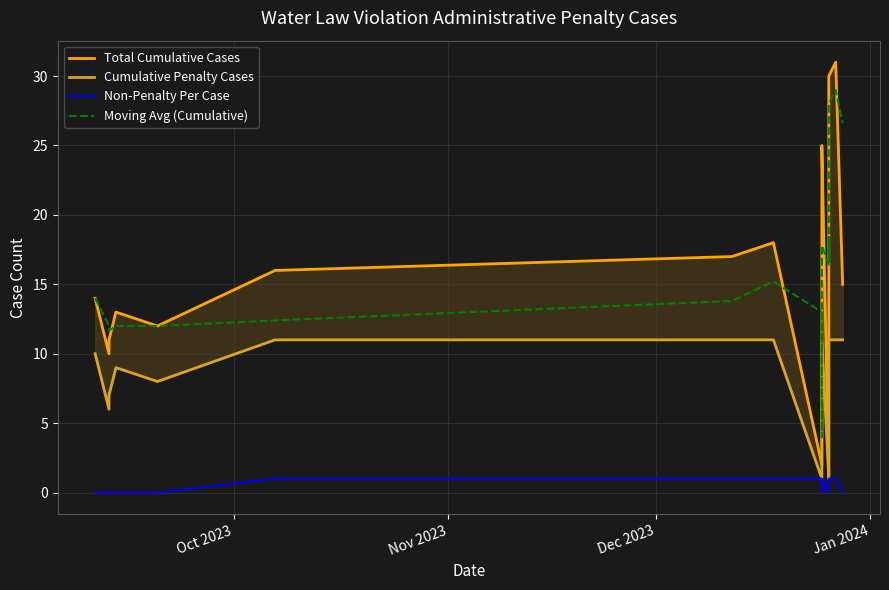

List the series in order of their peak value, lowest first.

Non-Penalty Per Case, Cumulative Penalty Cases, Moving Avg (Cumulative), Total Cumulative Cases